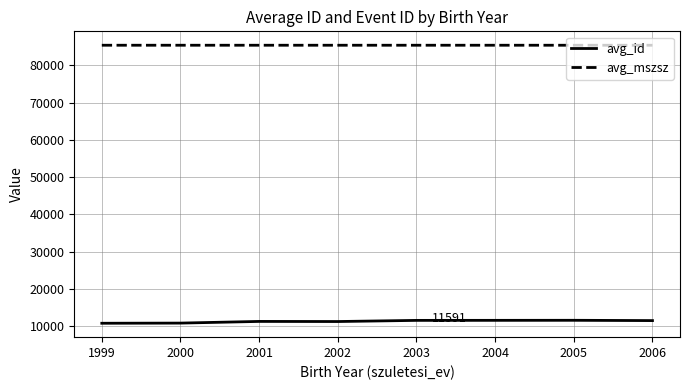

Count the number of data series in this chart.

2